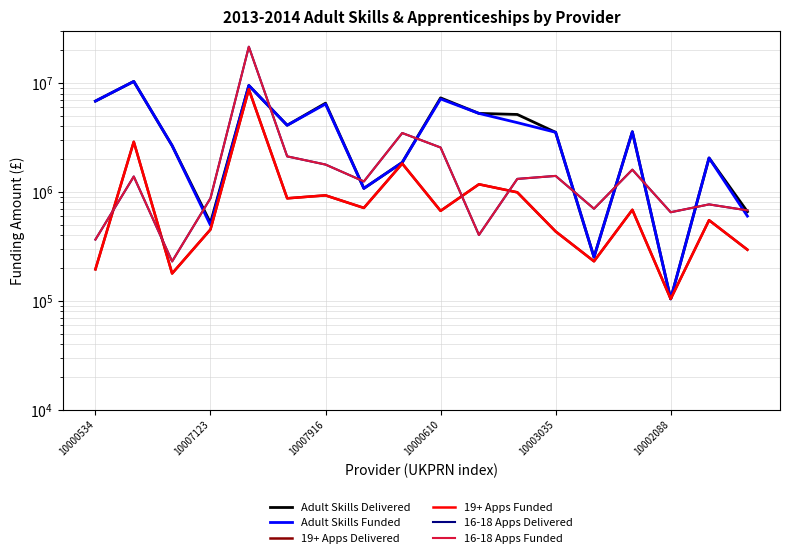

Does the chart display data point markers on the line(s)?

No